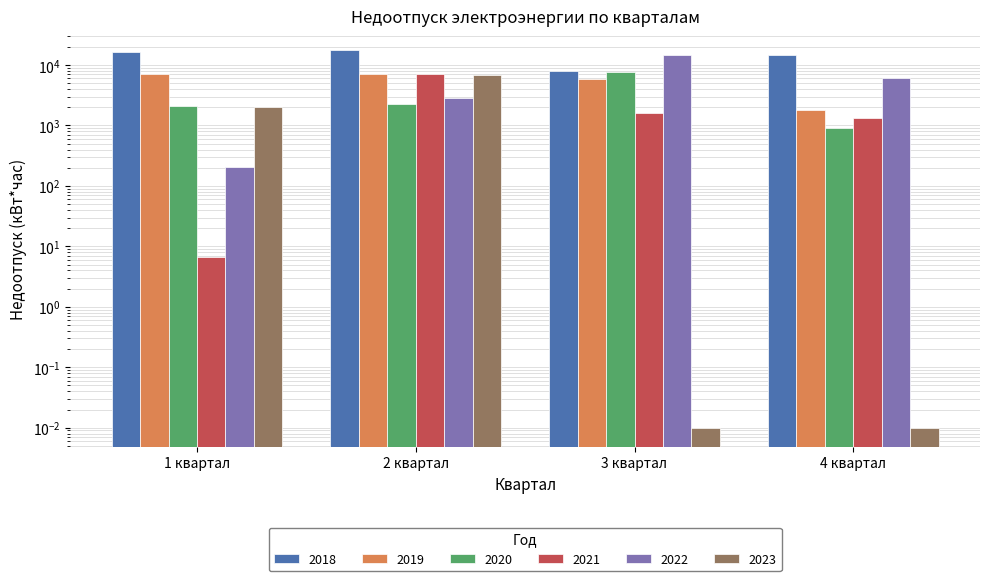

What is the approximate value of 2019 at 4 квартал?

1799.5